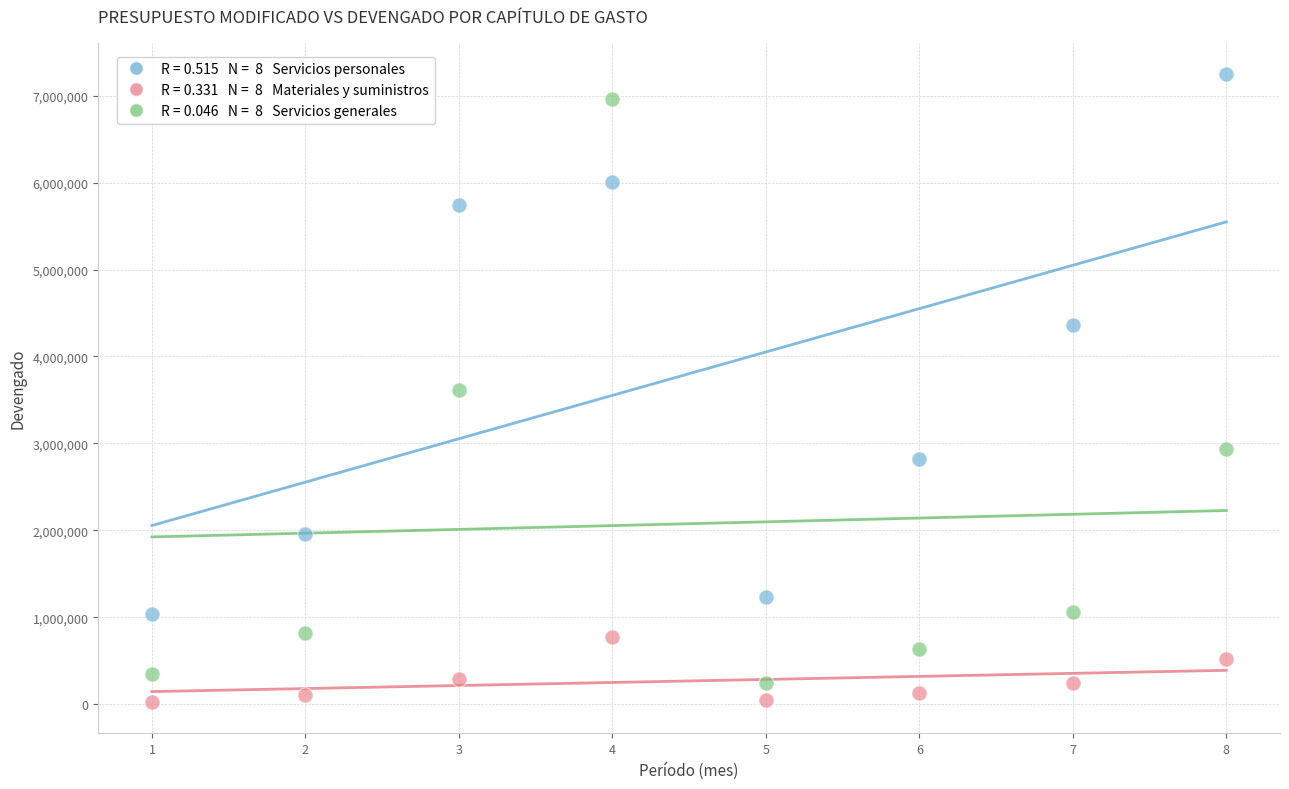

Across all data points, what is the range of X values (max minus min)?

7